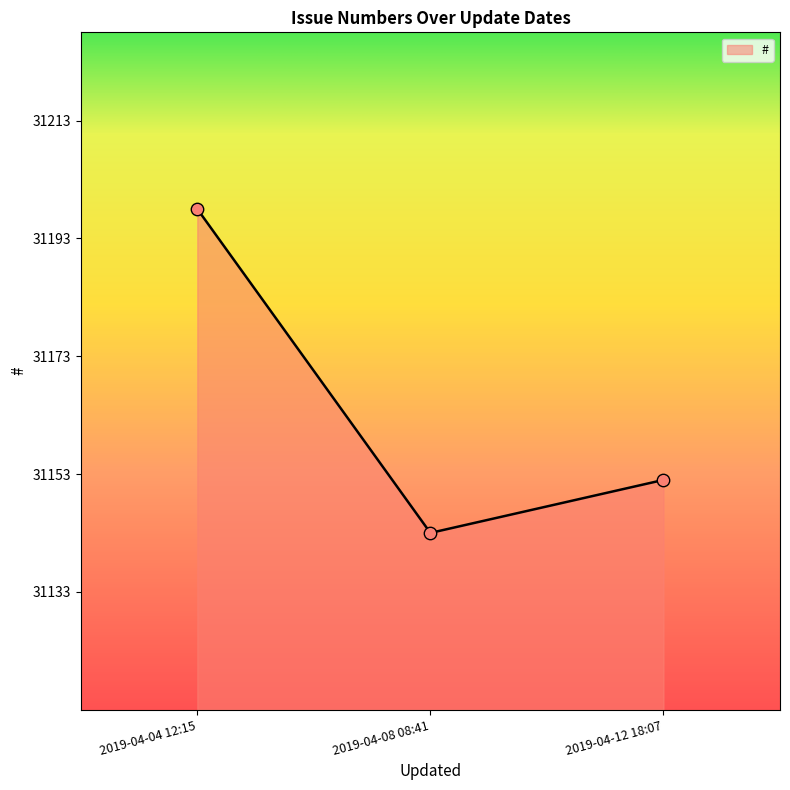

What is the ratio of the value at 2019-04-08 08:41 to the value at 2019-04-04 12:15?

1.0